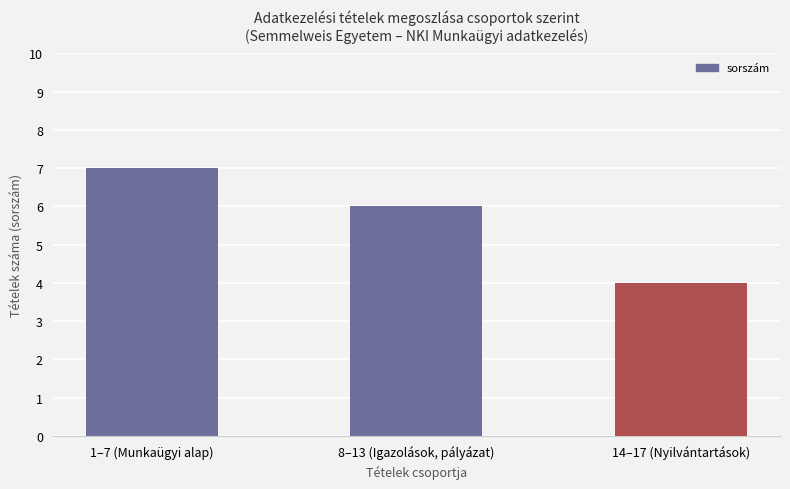

List the labels in order of value, smallest first.

14–17 (Nyilvántartások), 8–13 (Igazolások, pályázat), 1–7 (Munkaügyi alap)